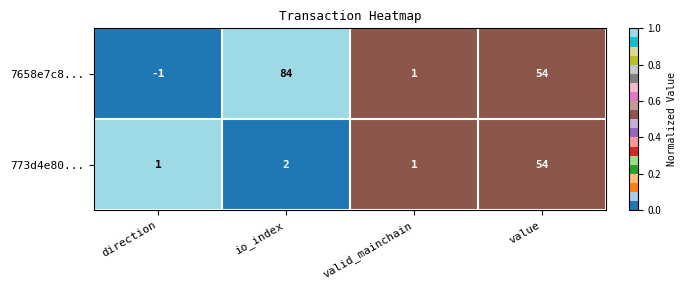

True or false: 773d4e80... has a value of 3 at io_index.

False